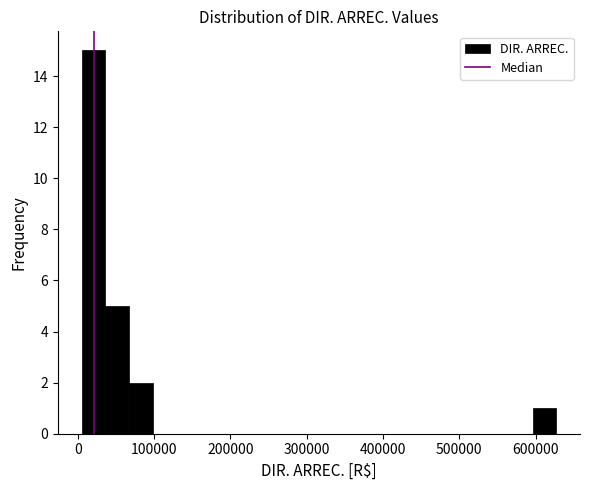

Around what value on the x-axis is the tallest bar? Give the approximate position of its centre, as read against the axis.

20000